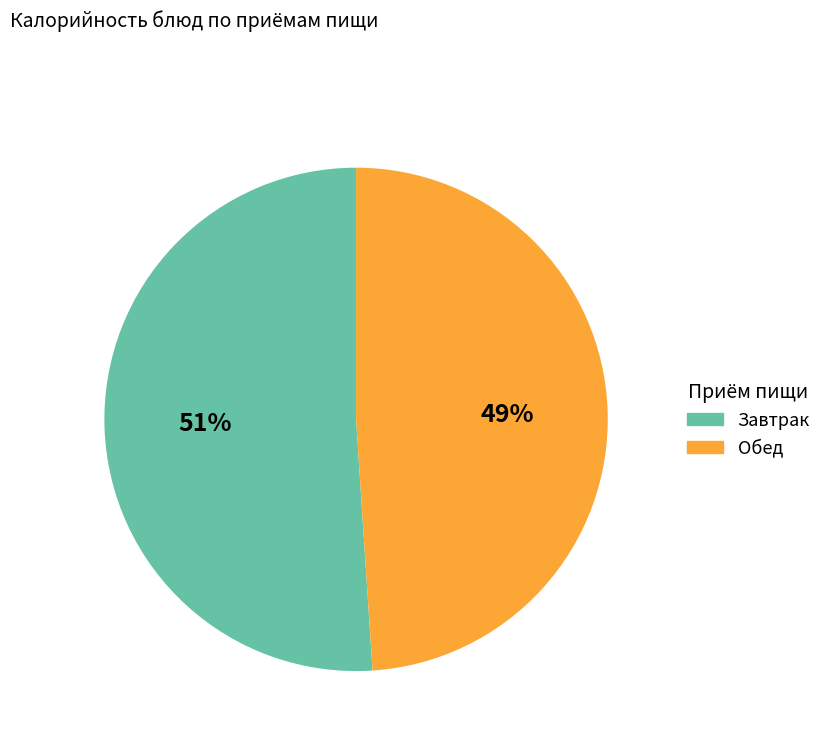

Count the number of slices in the pie.

2